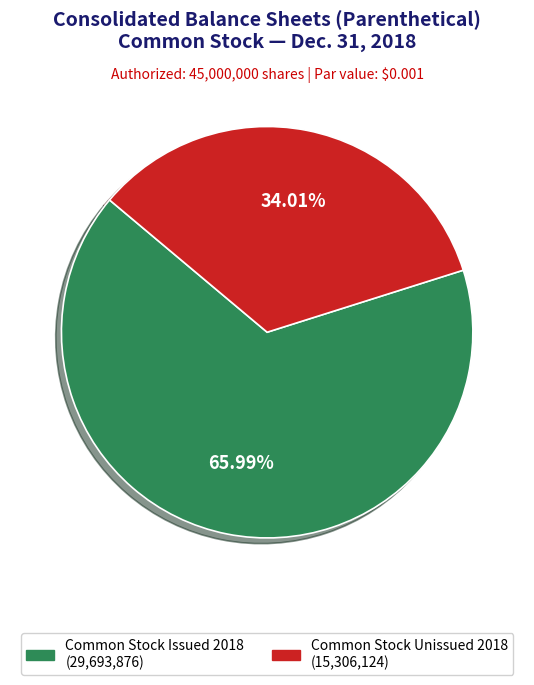

Is there any slice that represents more than half of the pie?

Yes